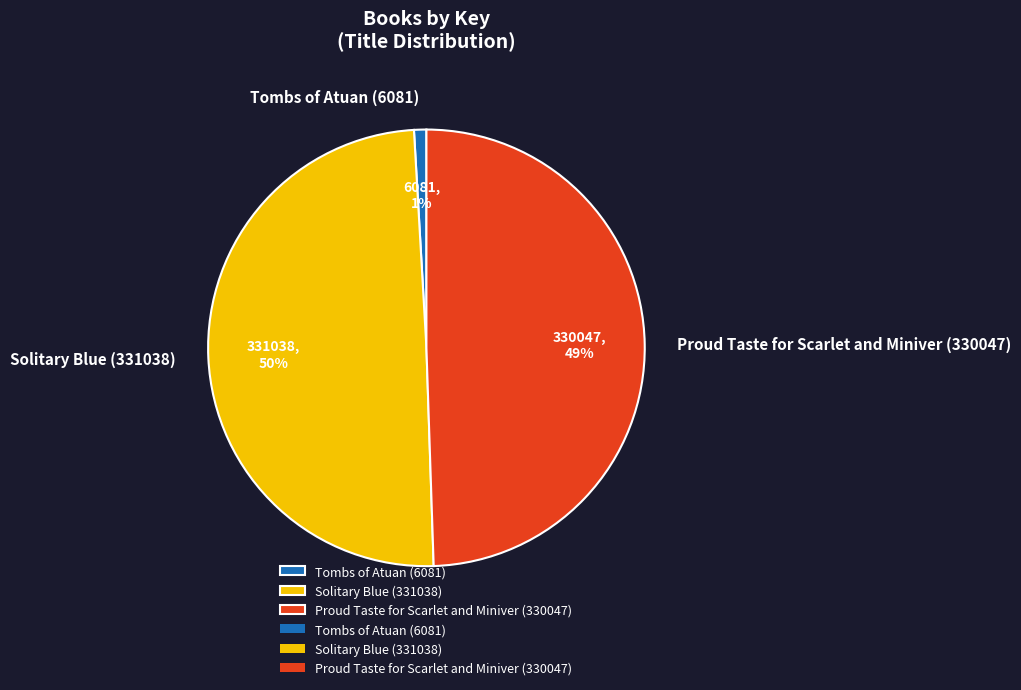

Do Proud Taste for Scarlet and Miniver (330047) and Solitary Blue (331038) together represent more than half of the pie?

Yes